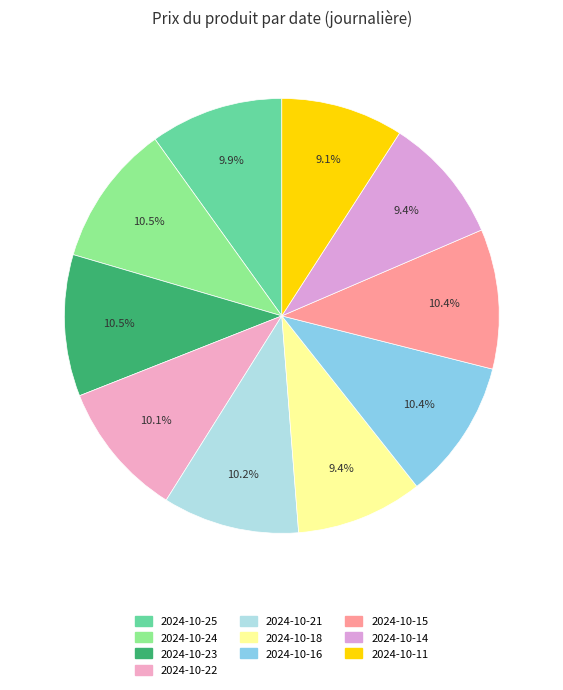

Which slice is the largest?

2024-10-24